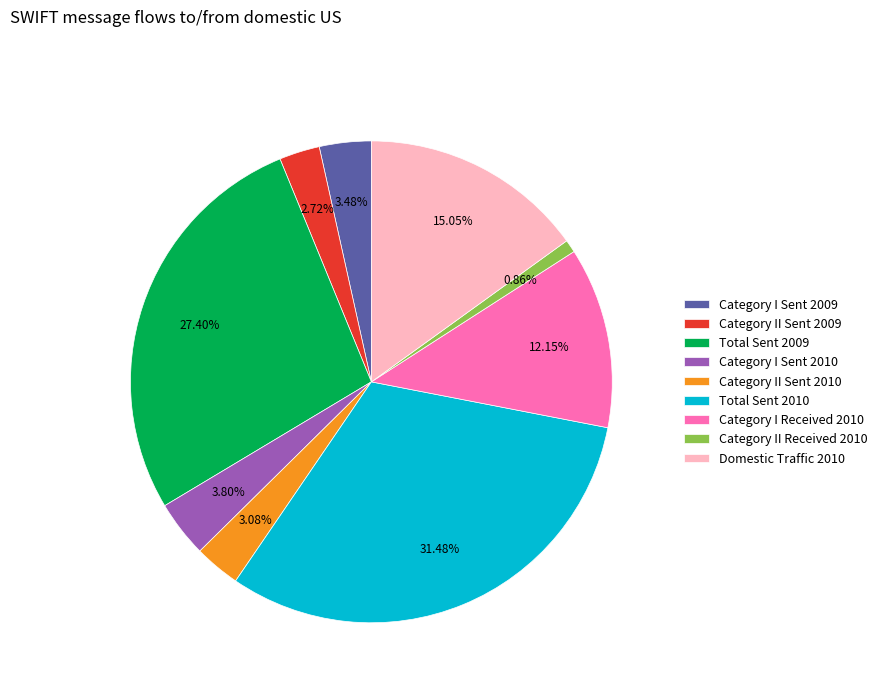

To the nearest percent, what is the average slice percentage?

11%